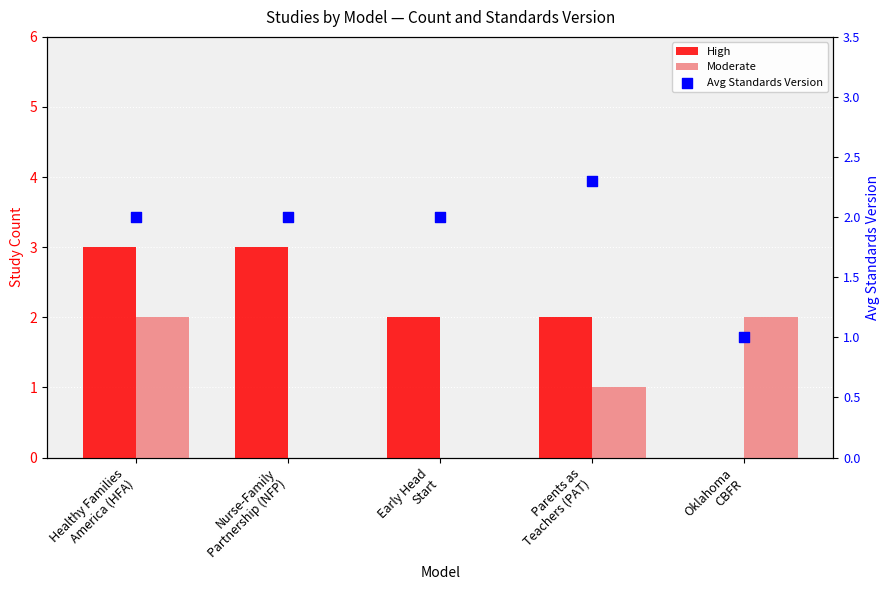

Which series reaches the maximum Y coordinate?

High